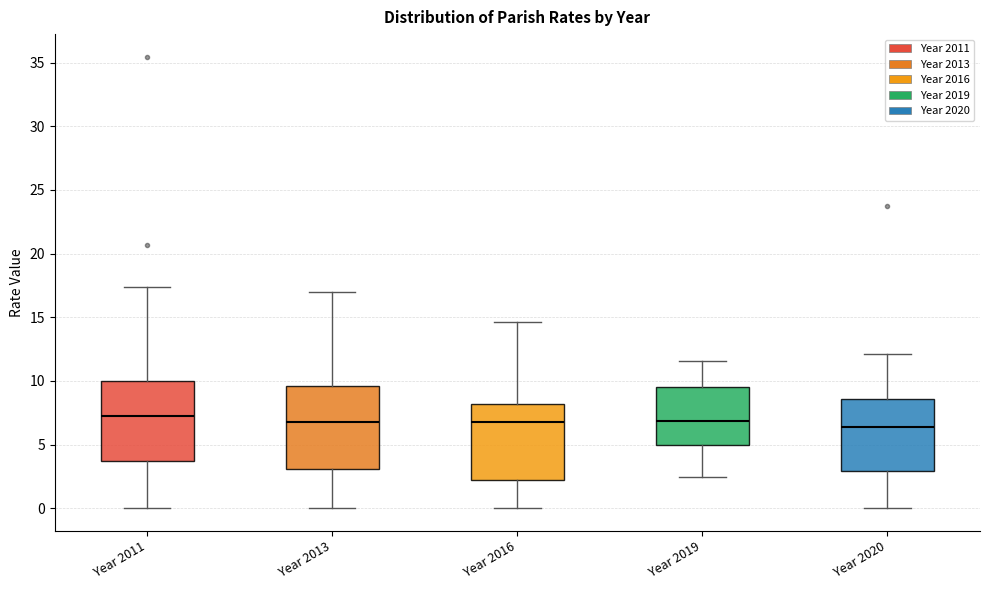

Reading left to right, read every box against the y-axis: the position of its median line, the range the box covers, and the ends of its whiskers. The values are not printed on the chart, so give them approximately, as read against the axis.

Year 2011: median 7.0, box 3.5 to 10.0, whiskers 0.0 to 17.5
Year 2013: median 6.5, box 3.0 to 9.5, whiskers 0.0 to 17.0
Year 2016: median 7.0, box 2.5 to 8.0, whiskers 0.0 to 14.5
Year 2019: median 7.0, box 5.0 to 9.5, whiskers 2.5 to 11.5
Year 2020: median 6.5, box 3.0 to 8.5, whiskers 0.0 to 12.0